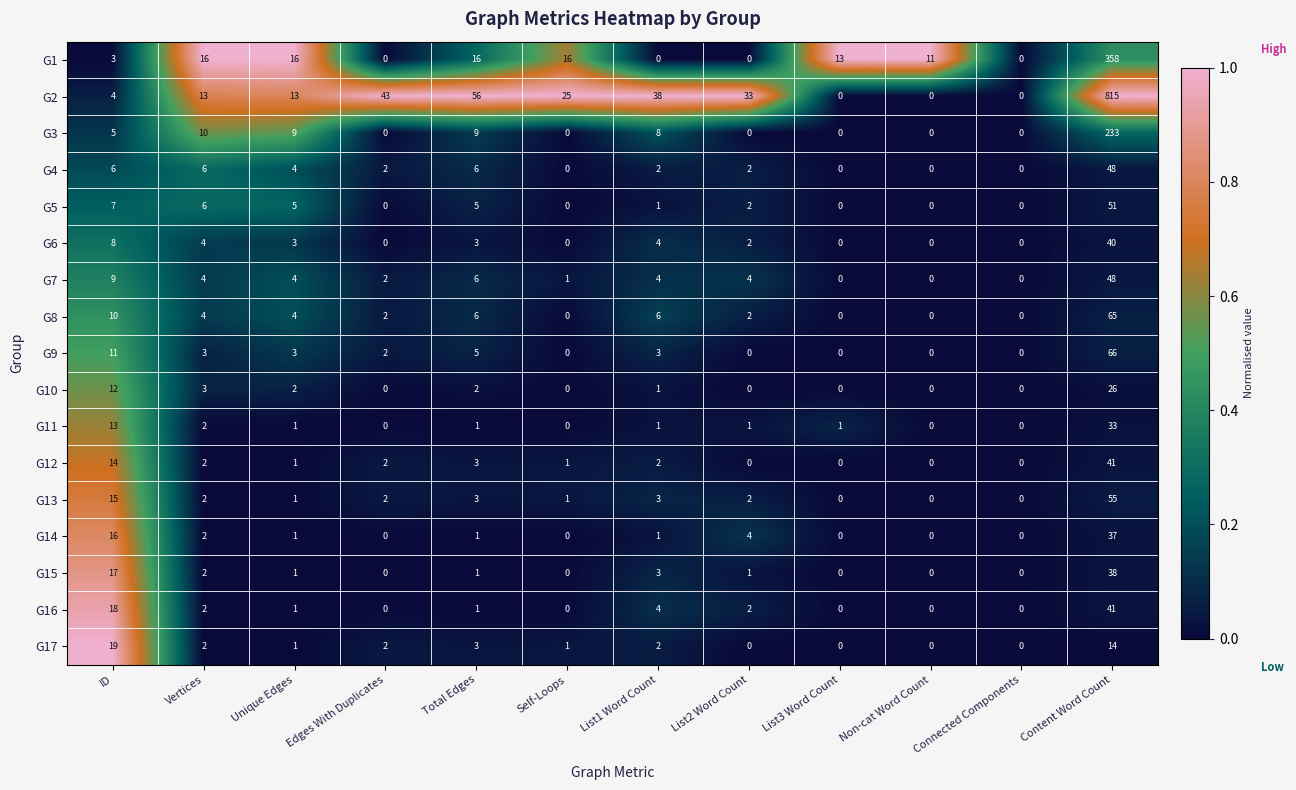

What is the sum of the G4 values at ID and Edges With Duplicates?

8